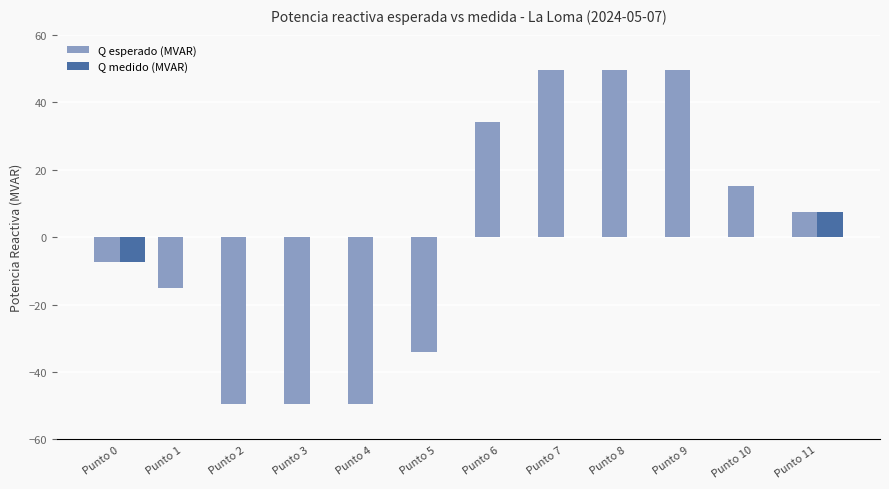

Reading left to right, list all the values displayed in this chart.

Q esperado (MVAR): -7.5	-15.0	-49.5	-49.5	-49.5	-34.2	34.2	49.5	49.5	49.5	15.0	7.5
Q medido (MVAR): -7.5	0.0	0.0	0.0	0.0	0.0	0.0	0.0	0.0	0.0	0.0	7.3